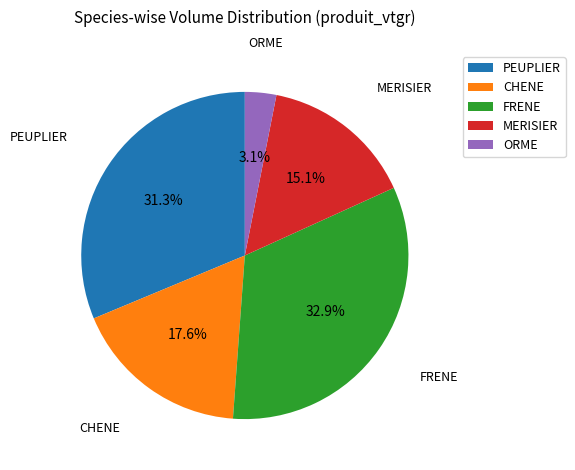

To the nearest percent, what portion does CHENE represent?

18%